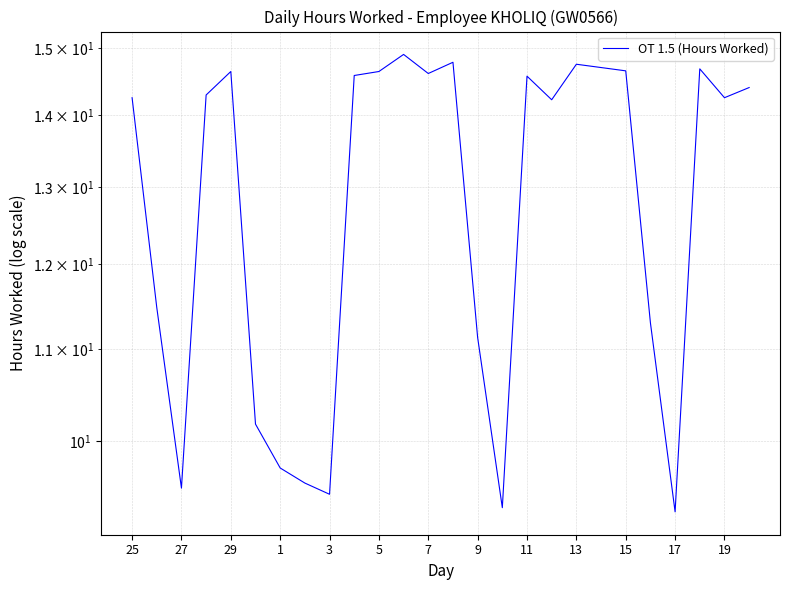

The value at 17 is 14.4. True or false?

False